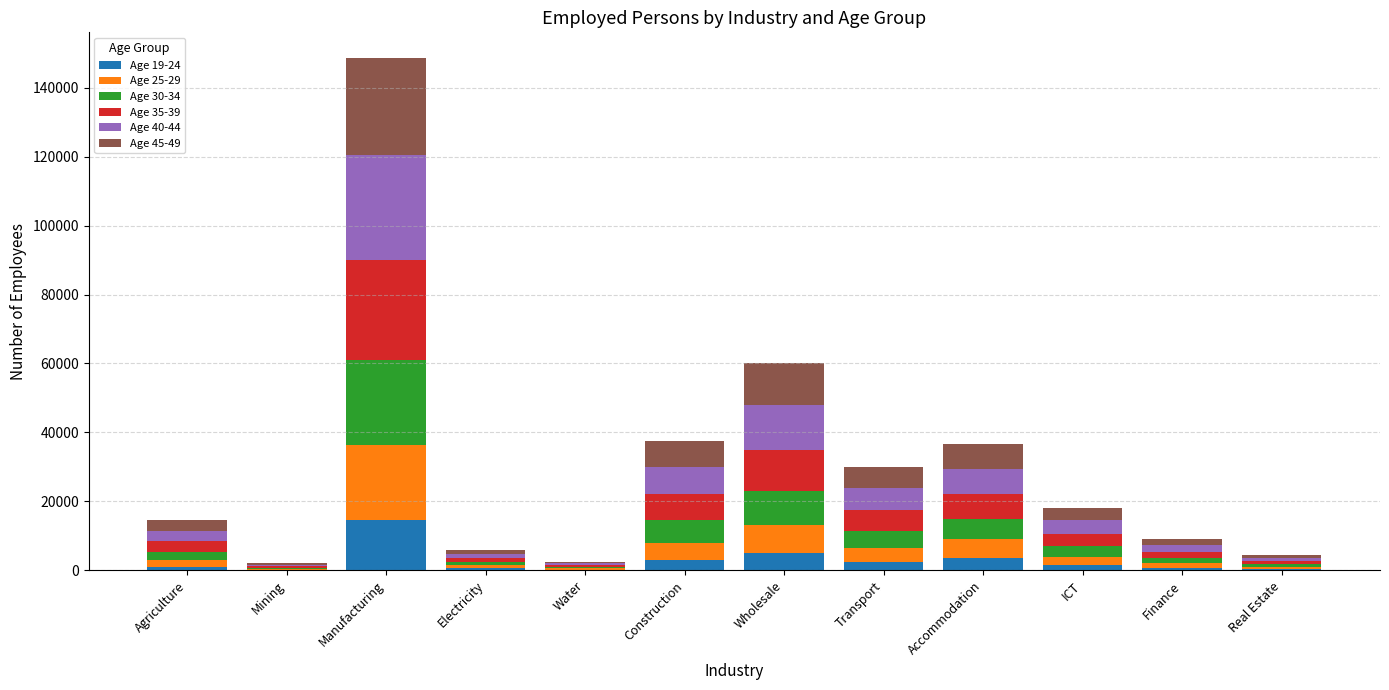

Which category has the highest value in the Age 19-24 series?

Manufacturing